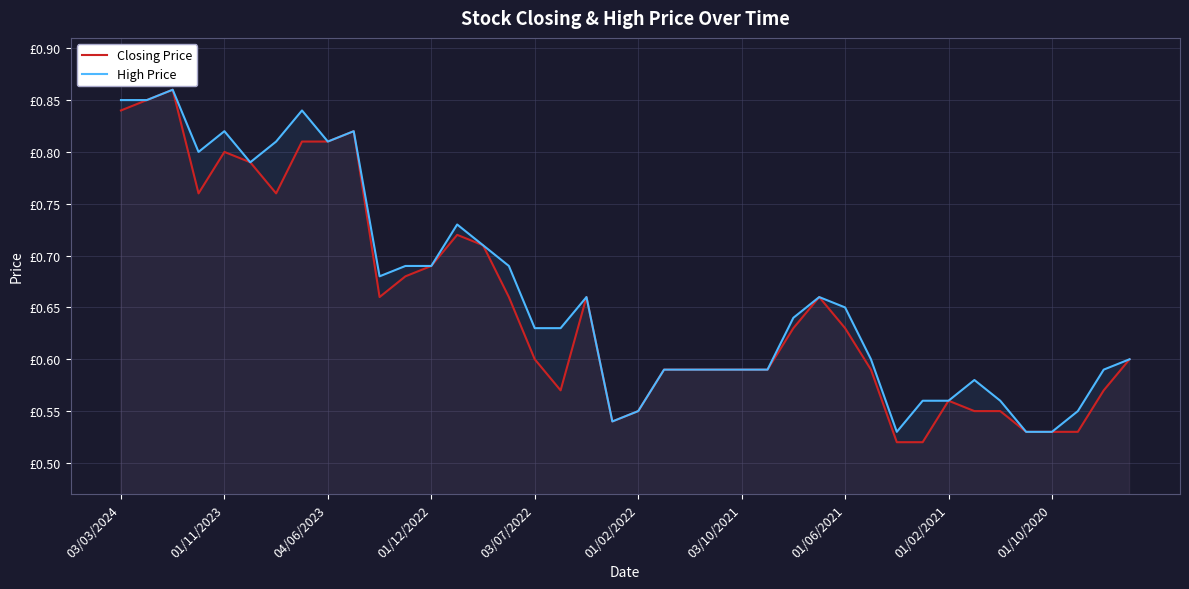

True or false: High Price and Closing Price intersect in this chart.

False